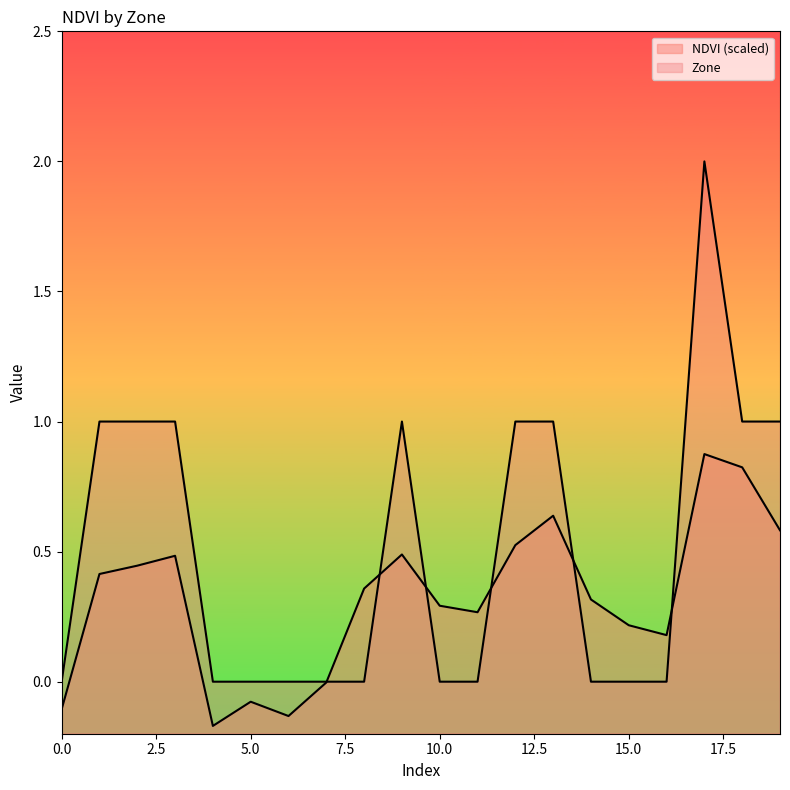

How many interior local valleys does the NDVI series have?

4